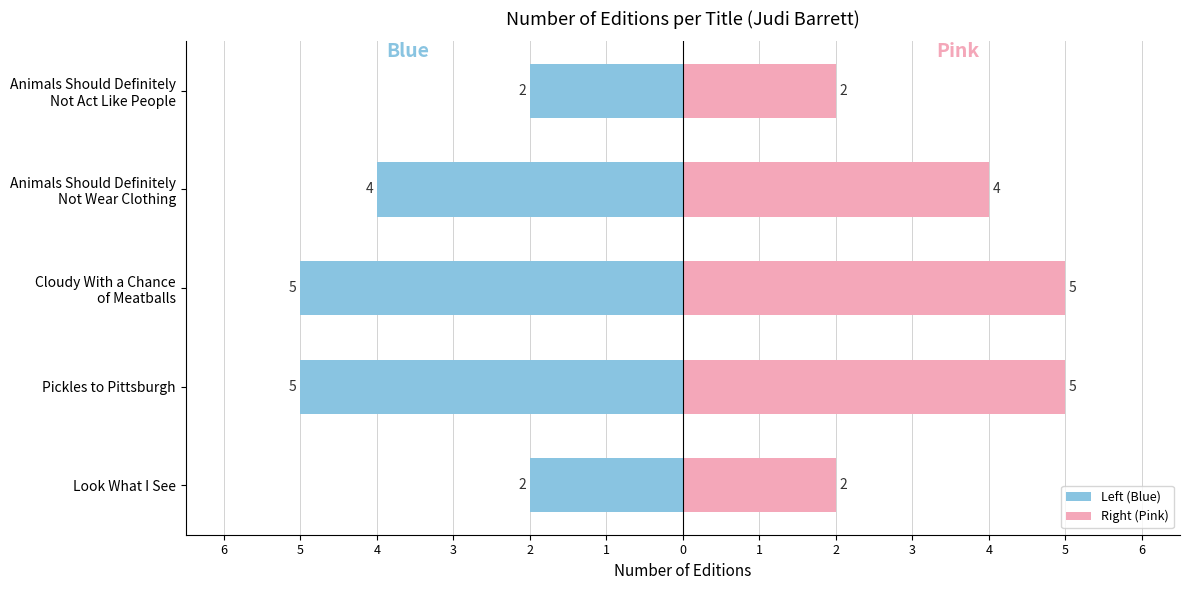

Which series has the largest range (max minus min)?

Left (Blue)